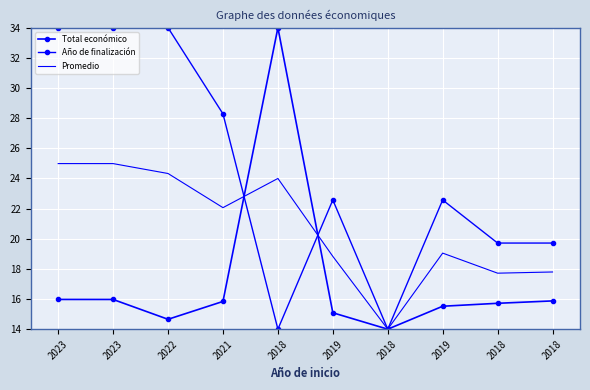

True or false: Año de finalización has more than 2 points higher than both neighbors.

False